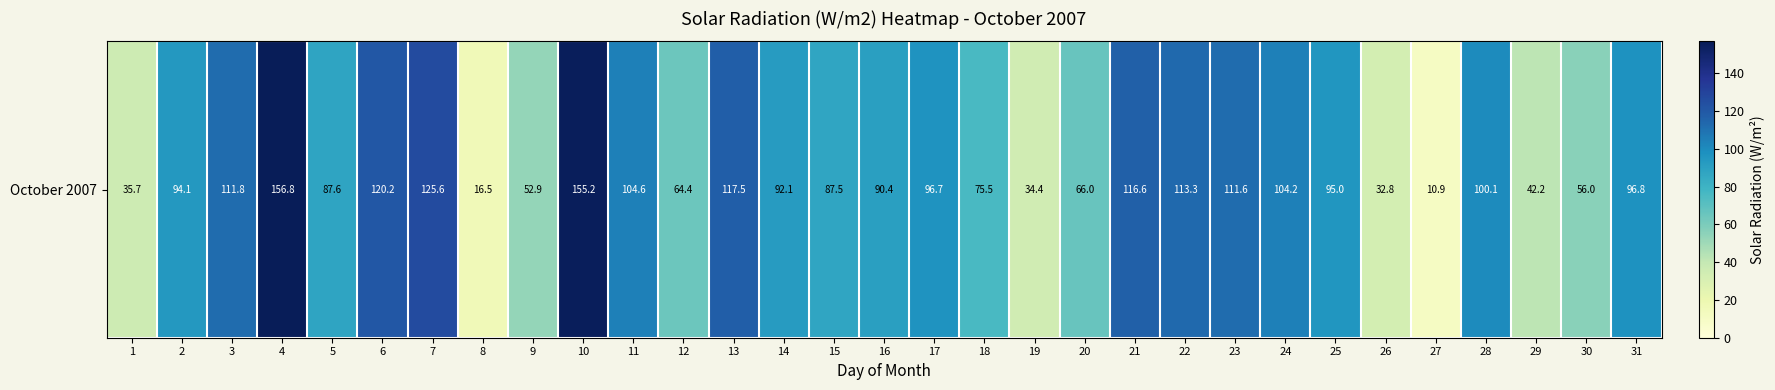

True or false: the data shows 78.9 at 30.

False